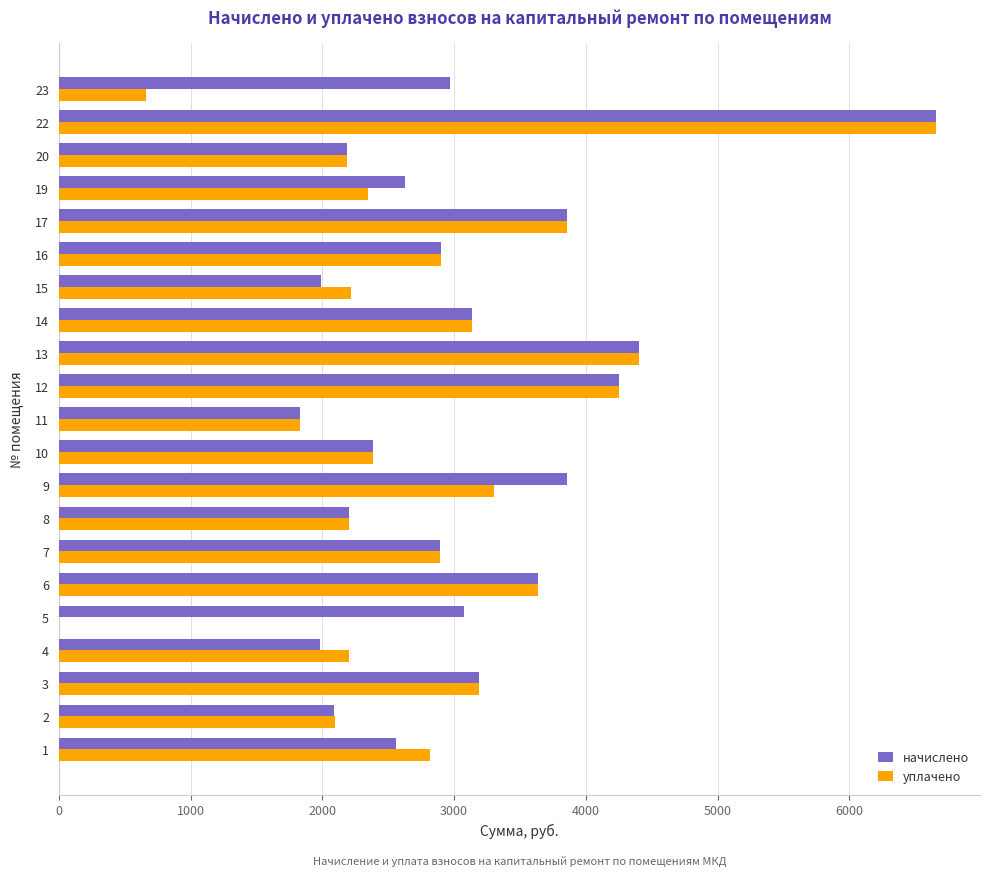

What is the sum of all начислено values?

64684.7